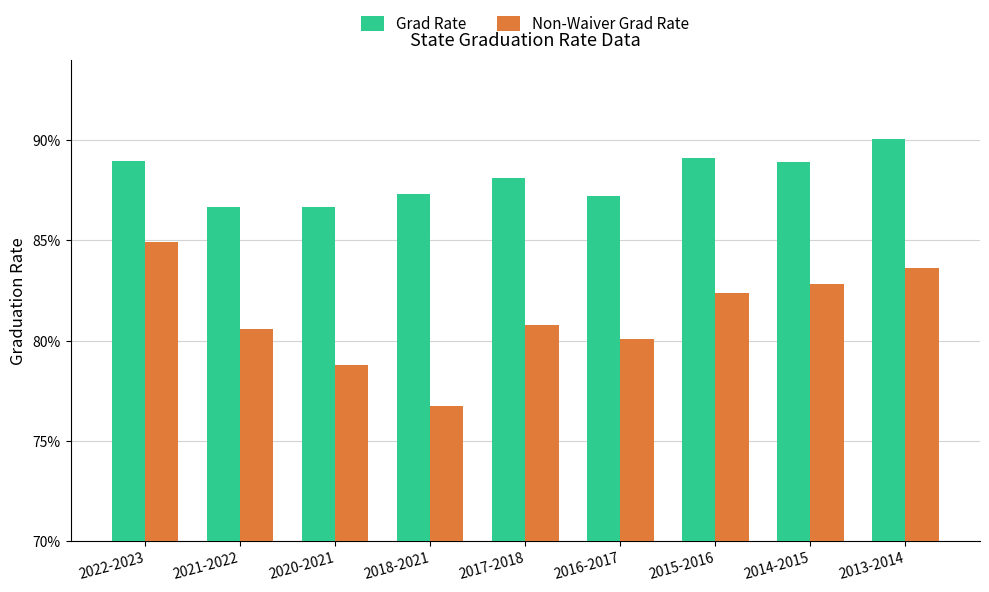

What position from the left is 2022-2023?

1